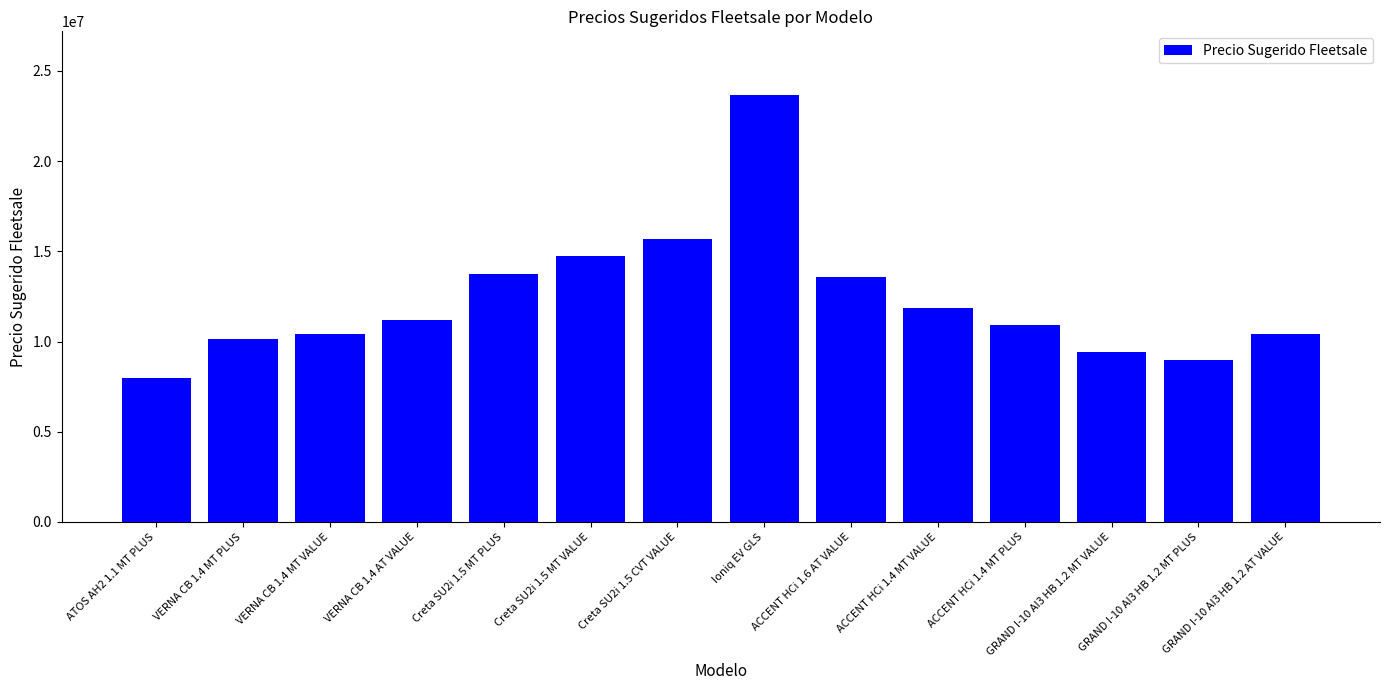

How many bars are there in total?

14